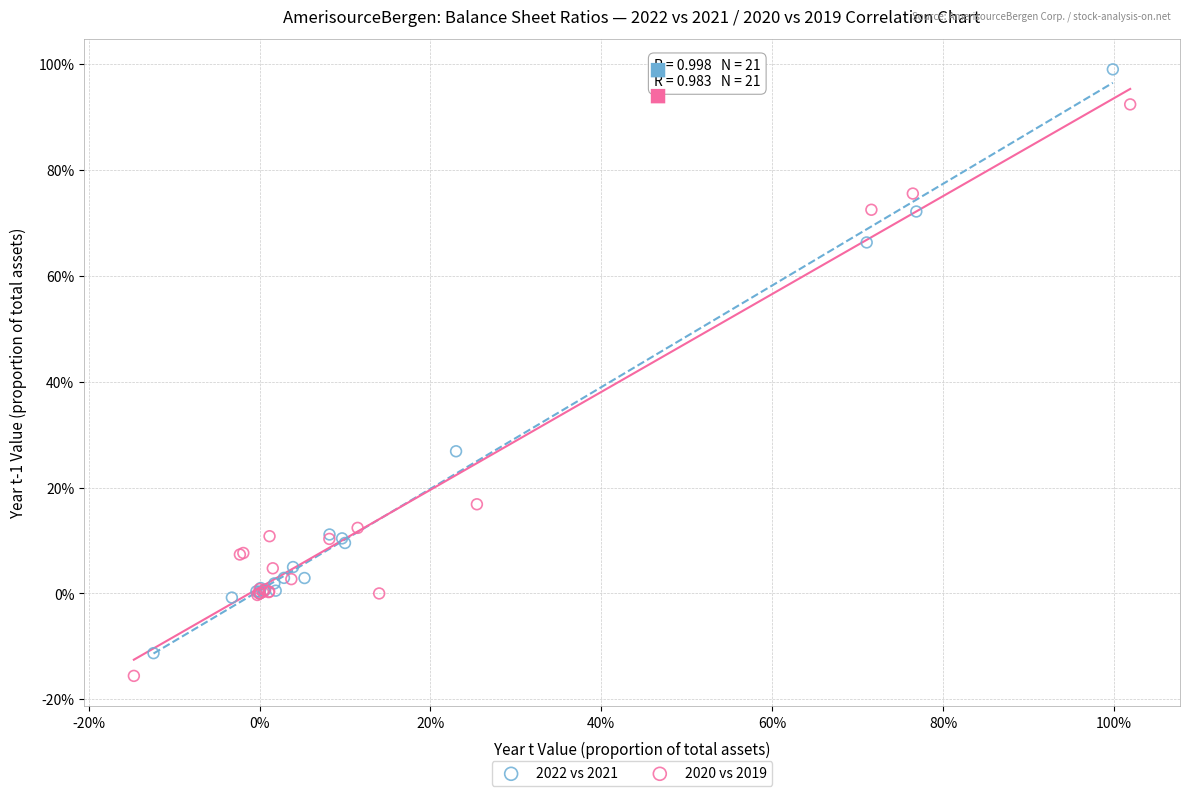

Which series reaches the minimum Y coordinate?

2020 vs 2019